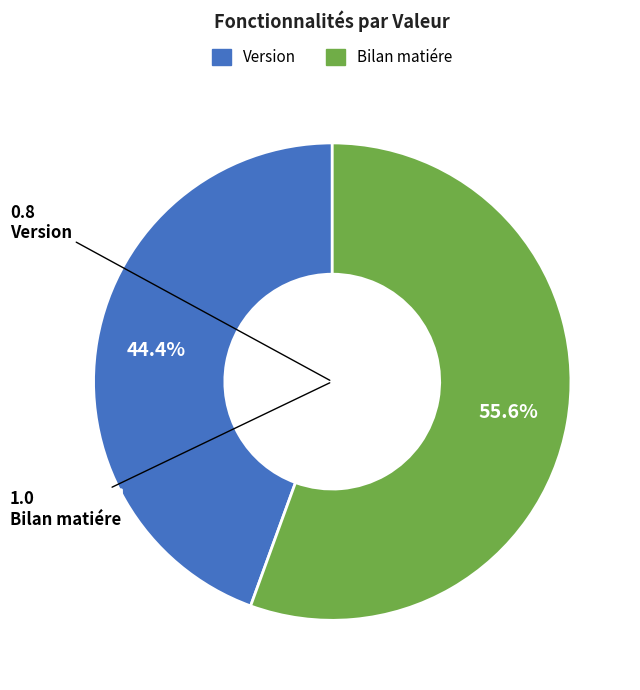

Combined, do Version and Bilan matiére account for over 50%?

Yes